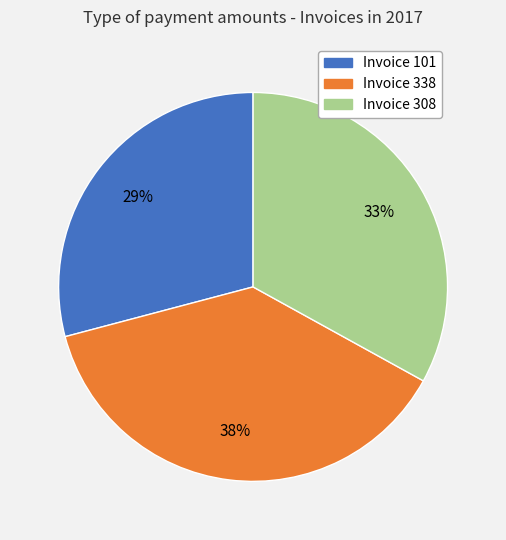

Which category has the biggest portion of the pie?

Invoice 338